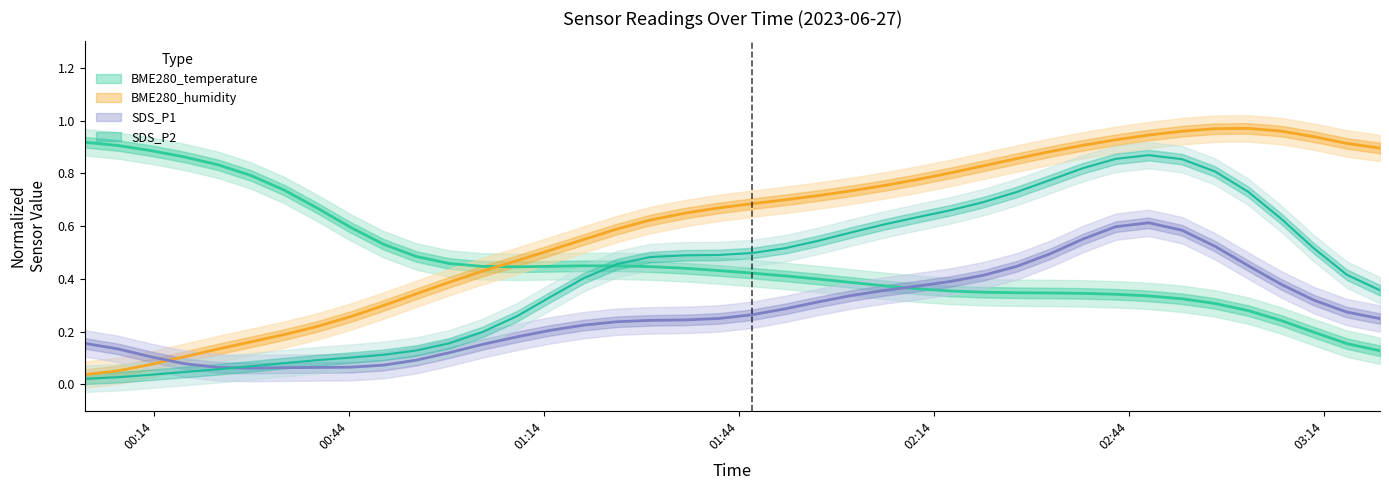

Is this an area chart (filled region under the line)?

No